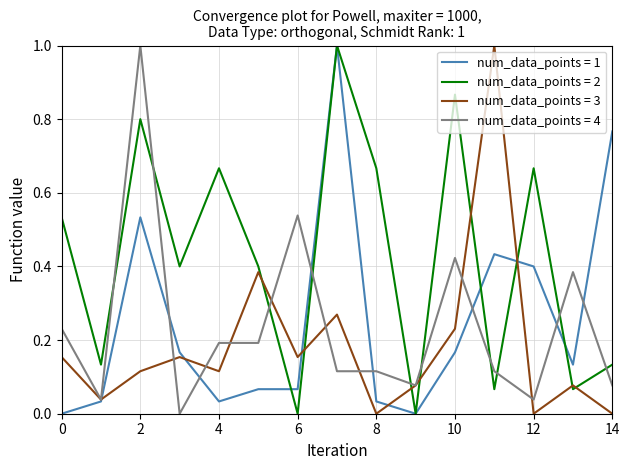

Which series has the largest total across all categories?

num_data_points = 2